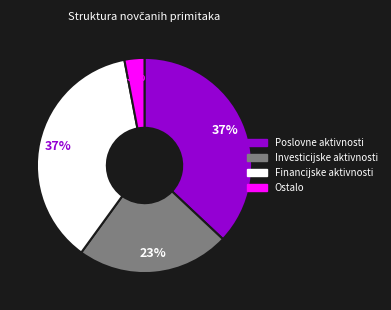

To the nearest percent, what is the average slice percentage?

25%